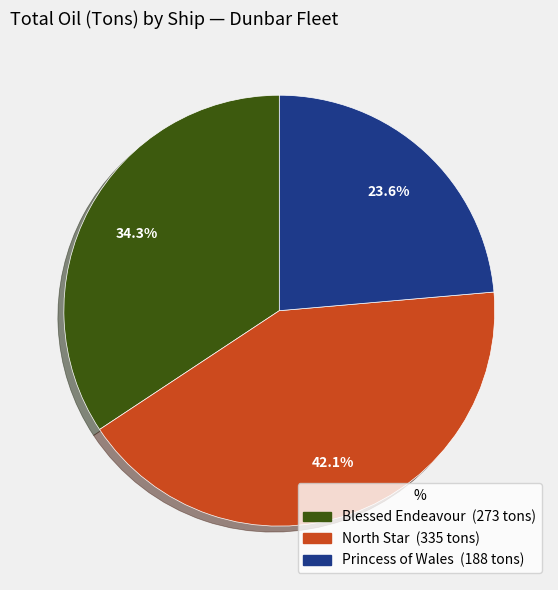

Does Princess of Wales account for over 50% of the chart?

No